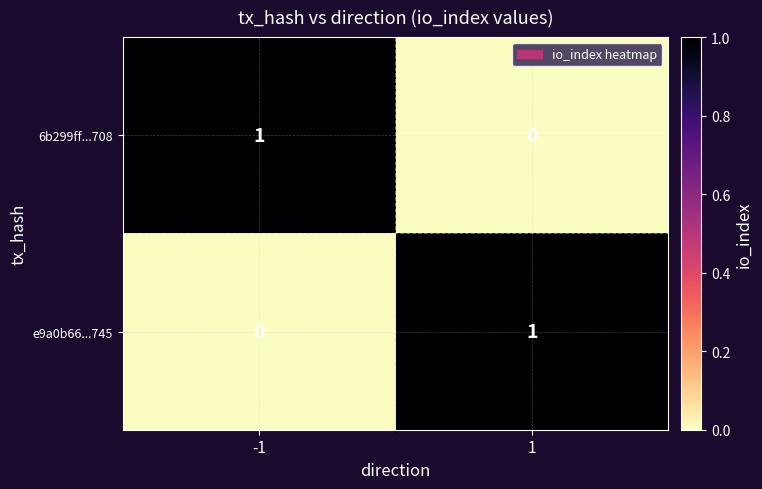

At -1, list the series in order from largest to smallest.

6b299ff...708, e9a0b66...745